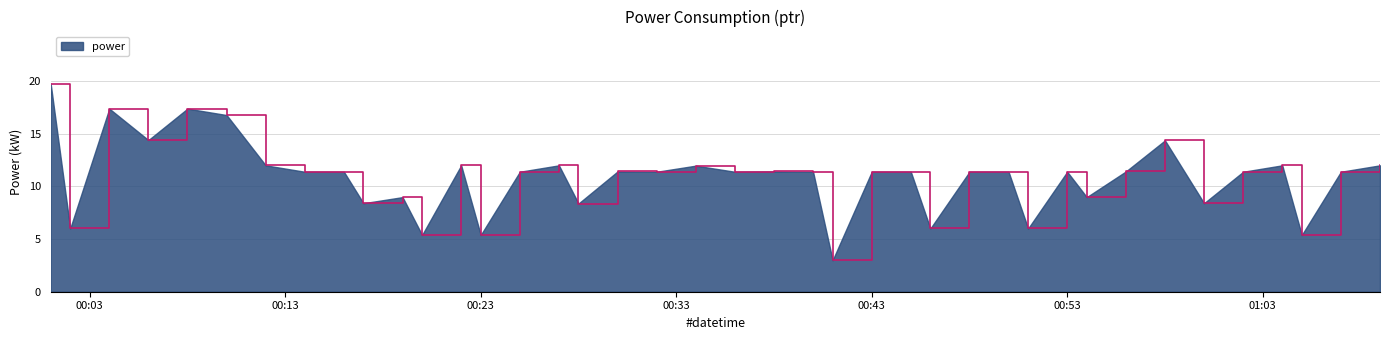

What is the difference between the maximum and minimum values?

16.8